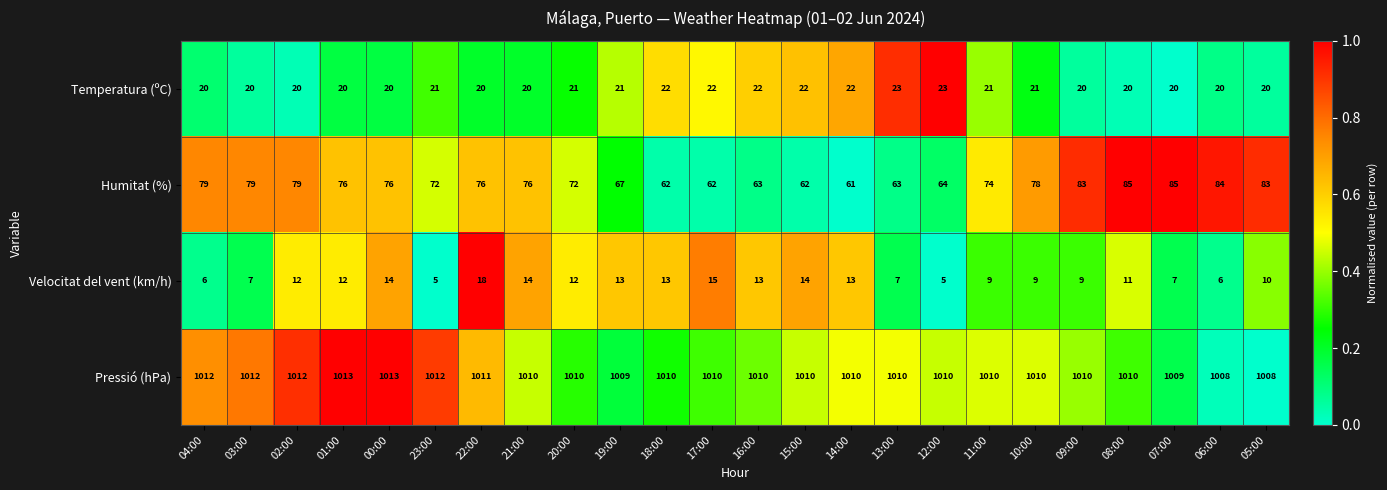

What is the difference between the maximum and minimum values in the Temperatura (ºC) series?

3